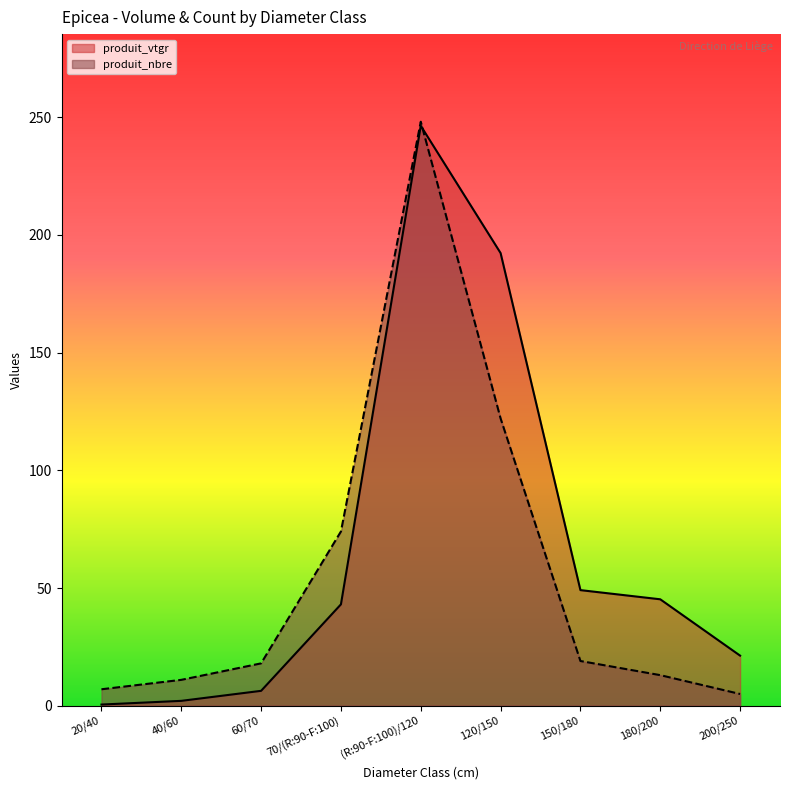

Read the produit_nbre value at 20/40.

7.0